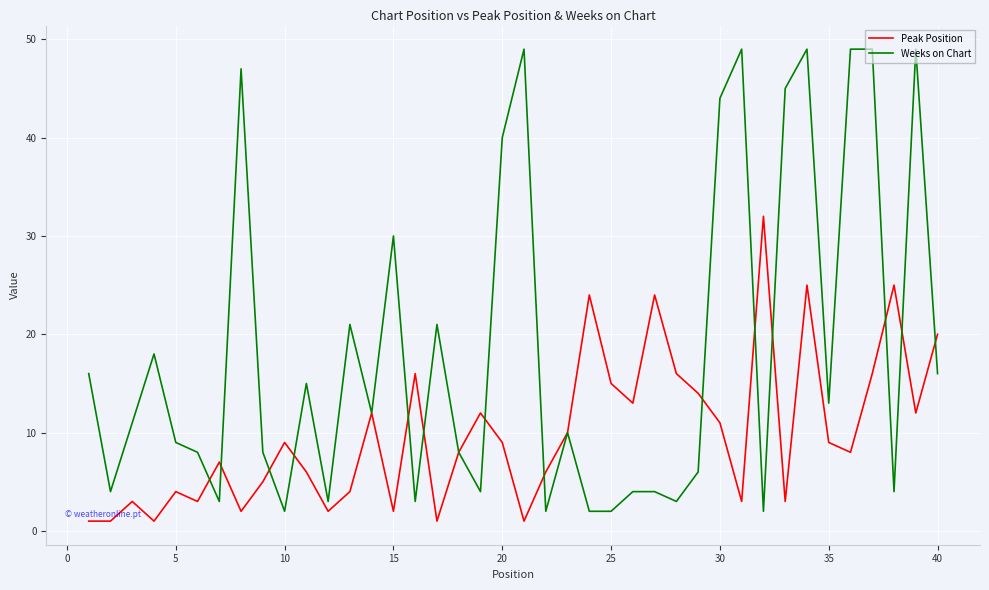

What is the highest value of the Weeks on Chart series?

49